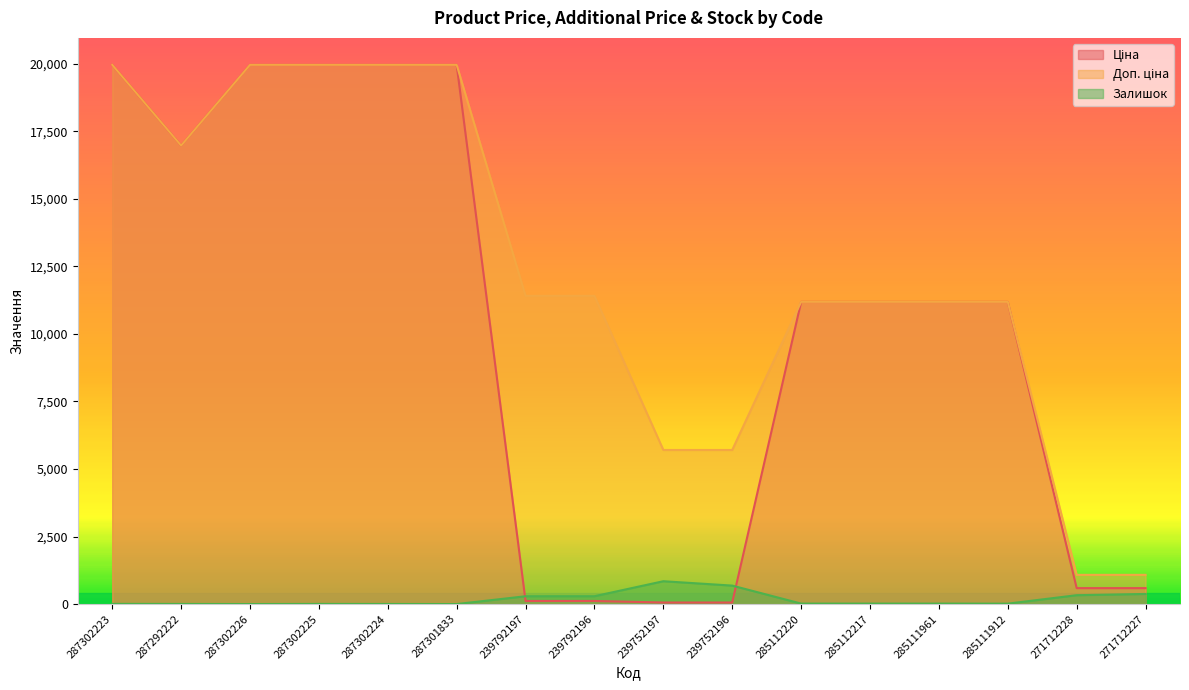

Reading left to right, extract all data points from this chart.

Ціна: 287302223=19964.2	287292222=16976.3	287302226=19964.2	287302225=19964.2	287302224=19964.2	287301833=19964.2	239792197=114.1	239792196=114.1	239752197=57.0	239752196=57.0	285112220=11188.2	285112217=11188.2	285111961=11188.2	285111912=11188.2	271712228=589.9	271712227=589.9
Доп. ціна: 287302223=19964.2	287292222=16976.3	287302226=19964.2	287302225=19964.2	287302224=19964.2	287301833=19964.2	239792197=11410.0	239792196=11410.0	239752197=5705.0	239752196=5705.0	285112220=11188.2	285112217=11188.2	285111961=11188.2	285111912=11188.2	271712228=1081.7	271712227=1081.7
Залишок: 287302223=7.0	287292222=4.0	287302226=0.0	287302225=5.0	287302224=3.0	287301833=0.0	239792197=289.0	239792196=290.0	239752197=845.0	239752196=683.0	285112220=17.0	285112217=17.0	285111961=17.0	285111912=15.0	271712228=328.0	271712227=374.0